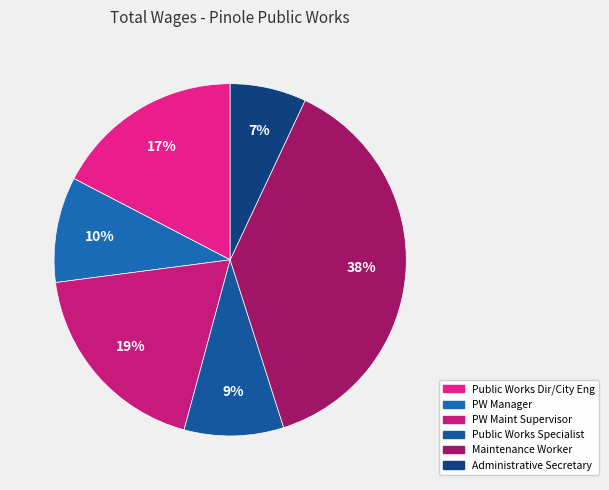

Does PW Maint Supervisor represent more than half of the total?

No